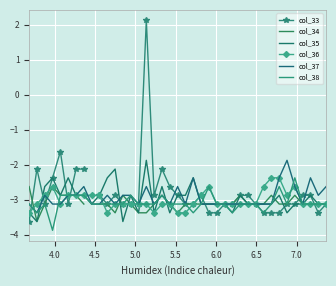

Rank the series by their average value, from highest to lowest.

col_33, col_34, col_37, col_35, col_36, col_38